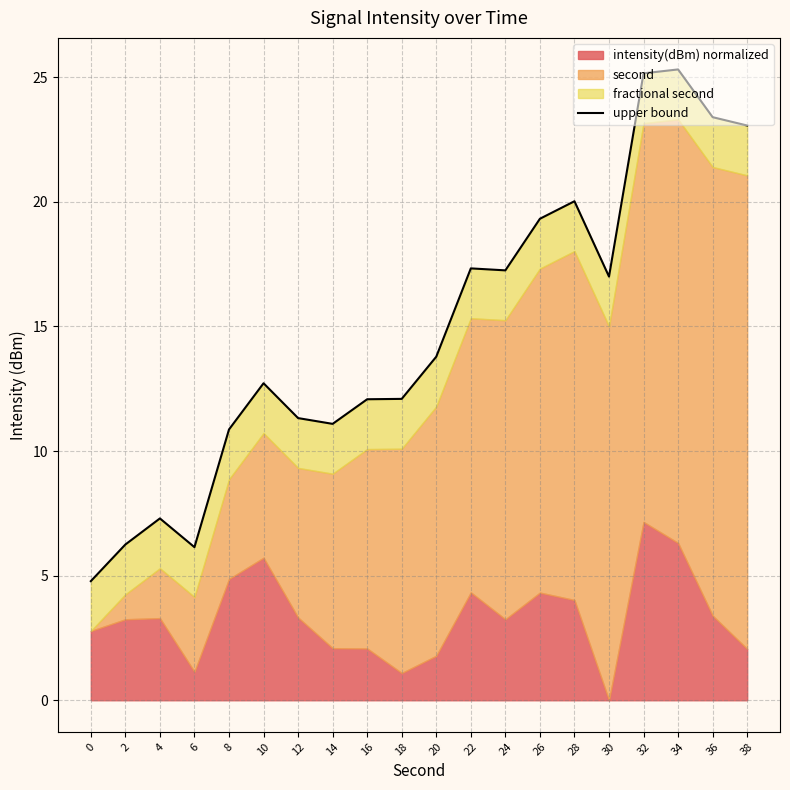

Count the number of categories in the chart.

20